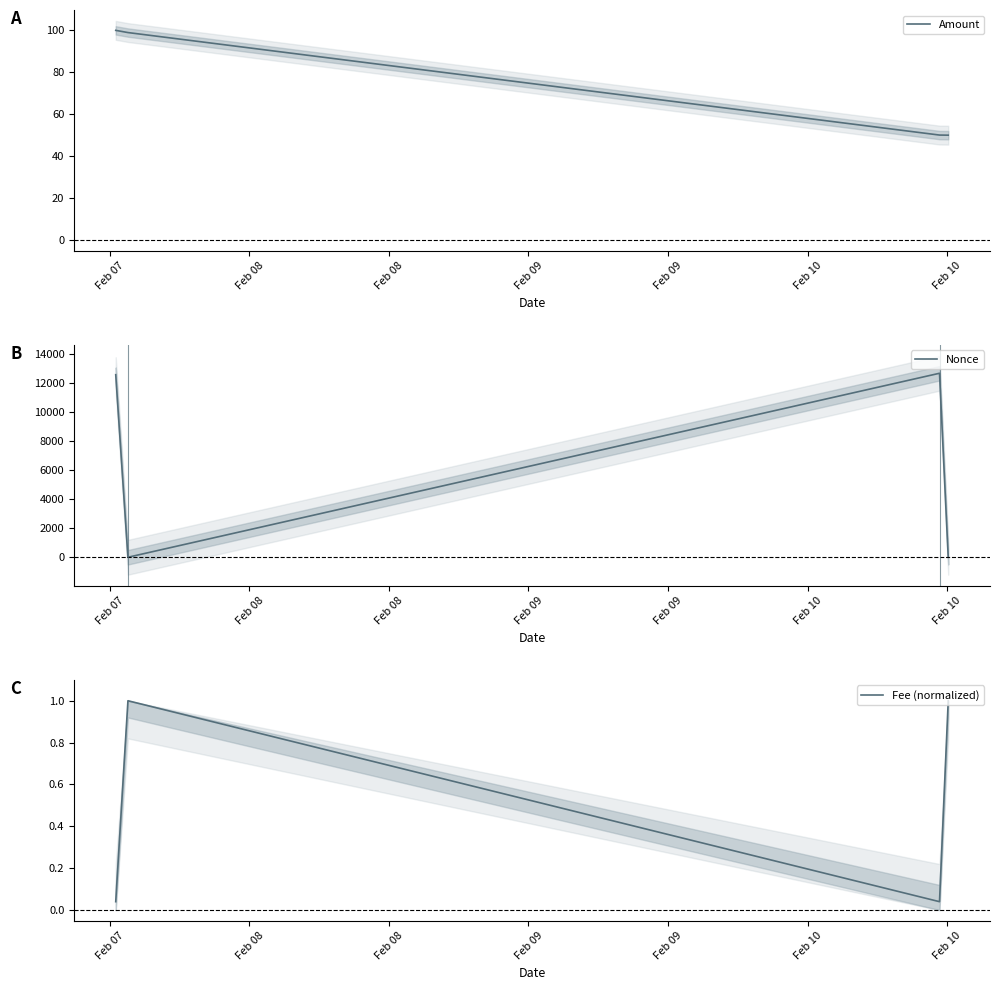

What is the highest value of the Amount series?

100.0